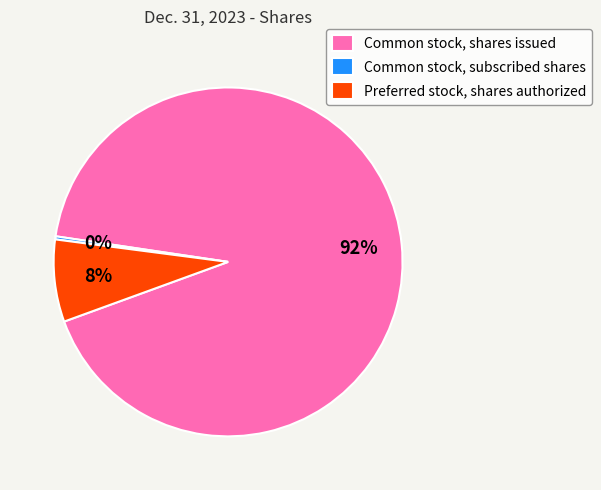

What is the smallest slice in the pie chart?

Common stock, subscribed shares